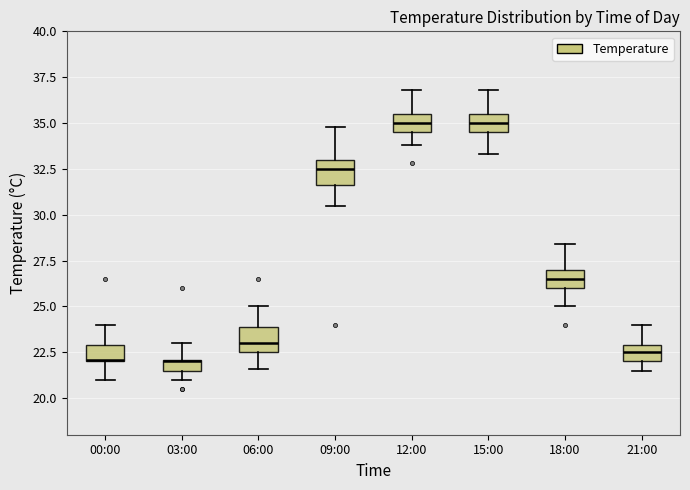

Where is the upper edge of the box for 09:00 on the y-axis? The values are not printed on the chart, so give them approximately, as read against the axis.

33.0